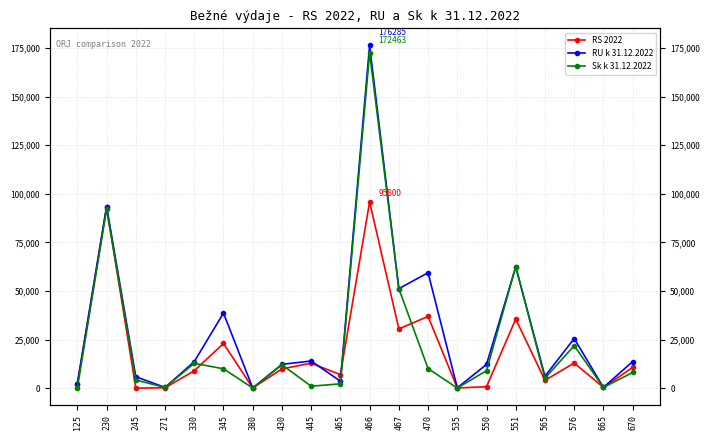

Reading left to right, what are all the values shown in this chart?

RS 2022: 2250.0	93130.0	0.0	185.0	8920.0	23000.0	82.0	9900.0	12823.8	6945.0	95800.0	30500.0	36876.7	80.0	750.0	35558.0	4010.0	12920.0	390.0	10630.0
RU k 31.12.2022: 2250.0	93443.4	5868.9	380.0	13642.7	38632.8	82.0	12250.0	13958.1	3600.7	176284.6	51190.9	59357.4	180.0	12203.3	62451.2	6134.6	25499.3	390.0	13685.9
Sk k 31.12.2022: 0.0	92142.3	4188.4	360.0	12790.5	9948.8	80.5	12007.8	989.6	2227.8	172463.1	51191.0	10072.6	45.8	8982.3	62451.2	5099.5	21883.9	362.0	8053.4